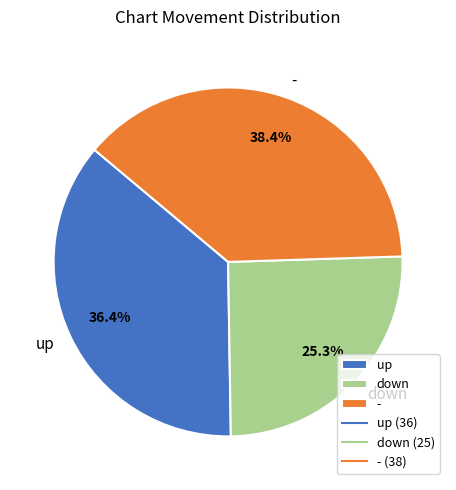

What is the ratio of the value at up to the value at down?

1.4